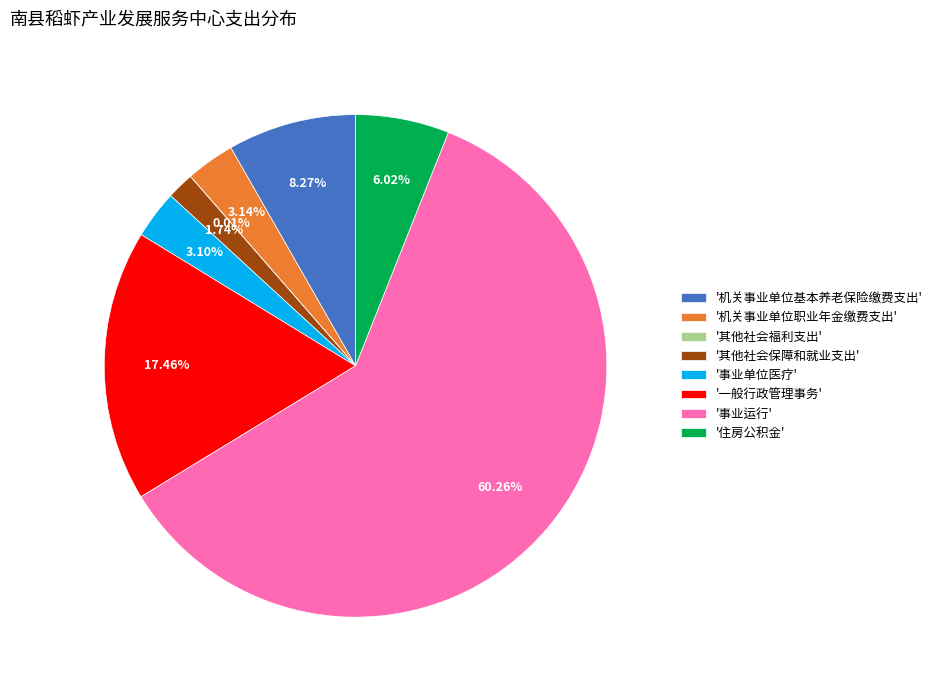

Is the sum of '机关事业单位职业年金缴费支出' and '事业运行' greater than half?

Yes